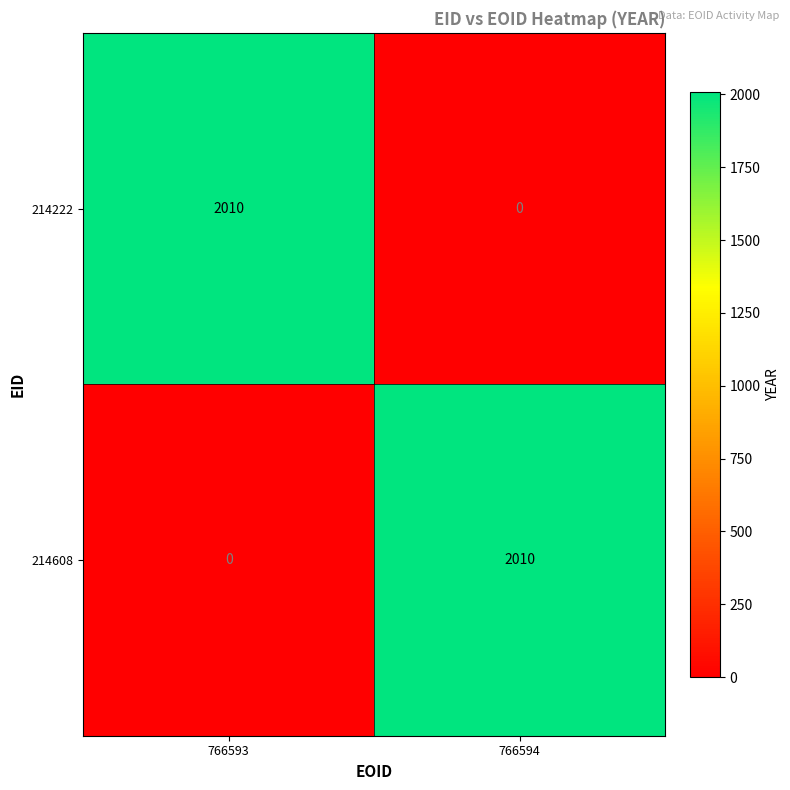

At how many categories does at least one series exceed 800?

2